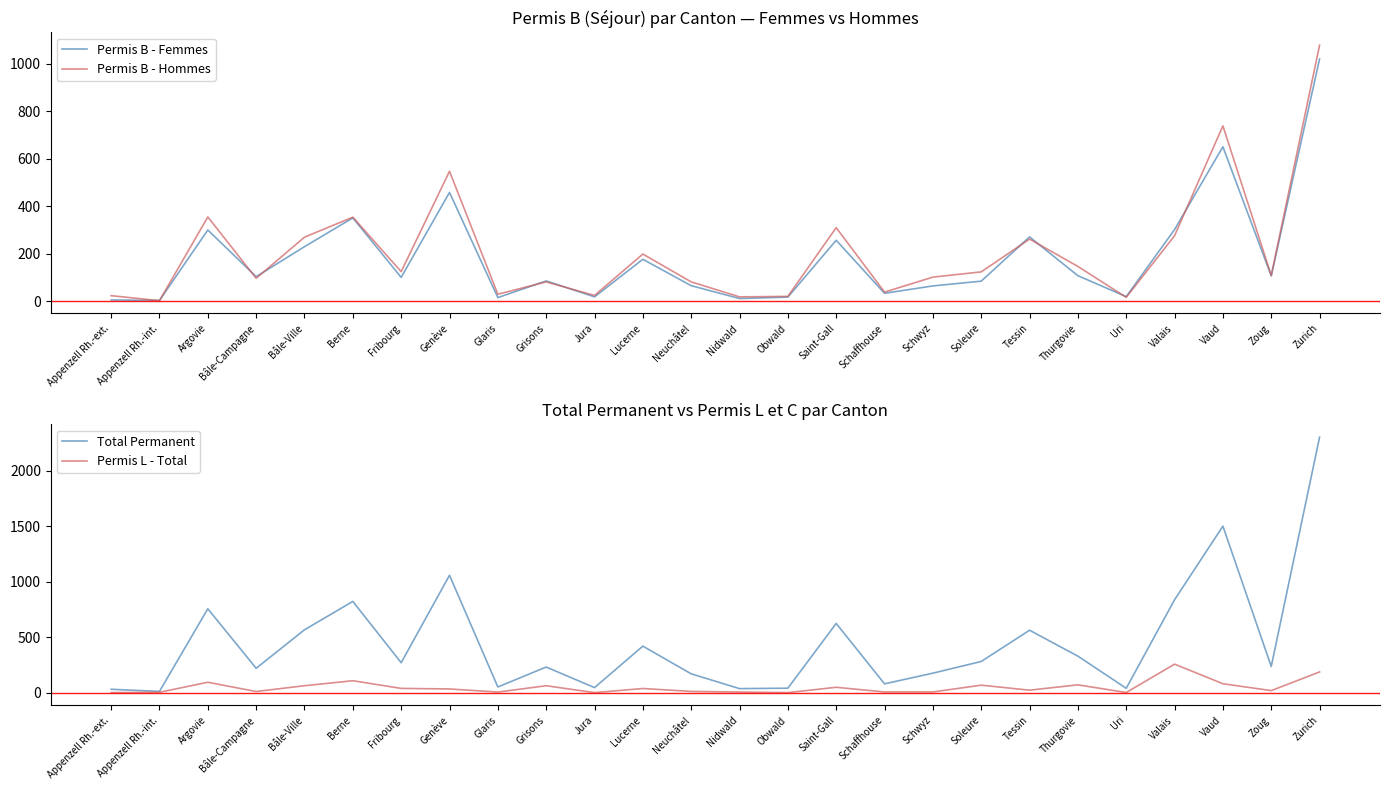

How many interior local peaks does the Permis L - Total series have?

8